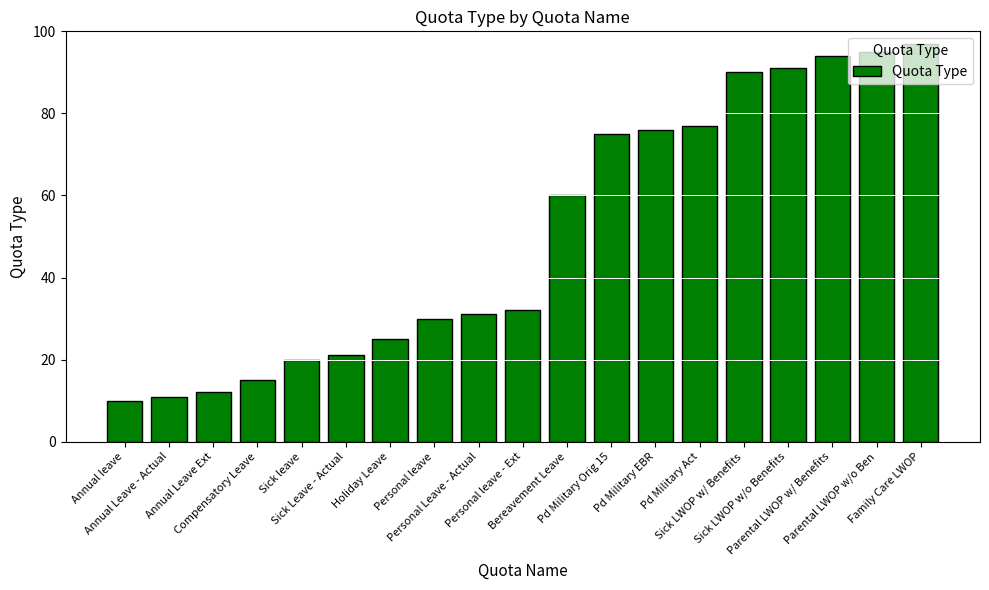

True or false: the data shows 32 at Personal leave - Ext.

True